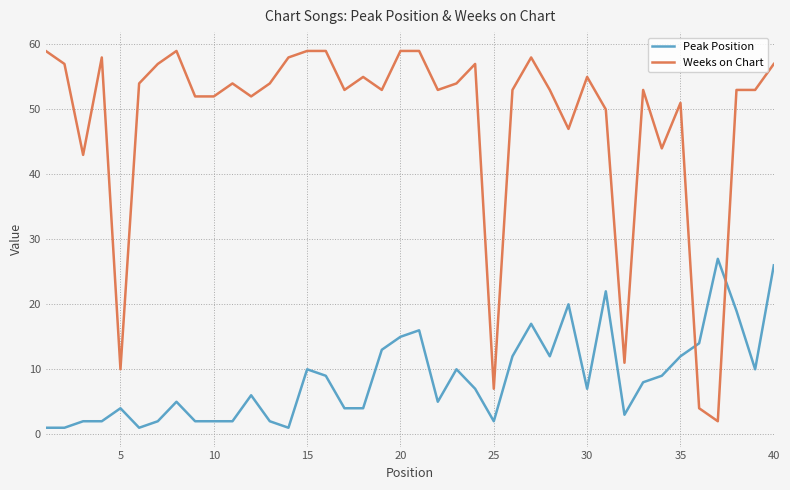

Which series has the largest total across all categories?

Weeks on Chart